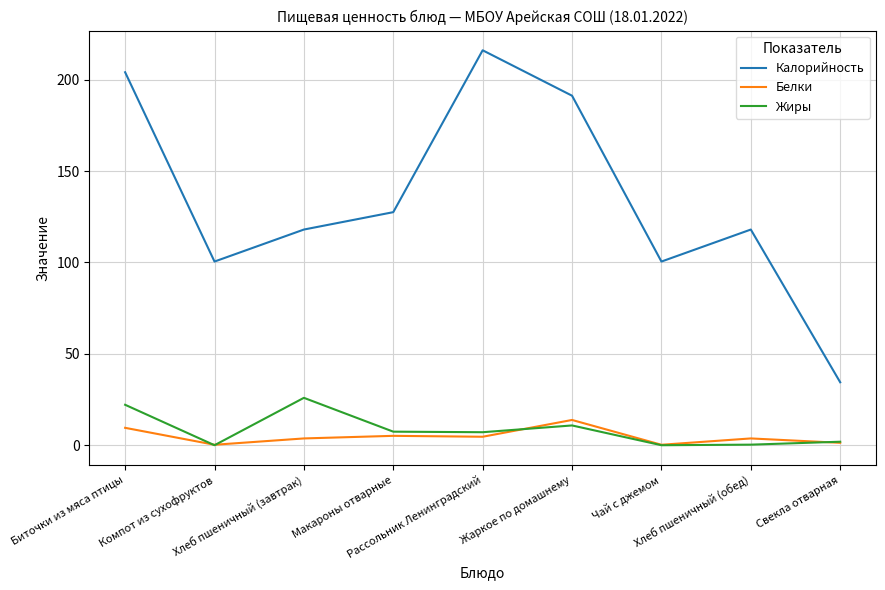

Where is Жиры nearest to the value 13?

Жаркое по домашнему